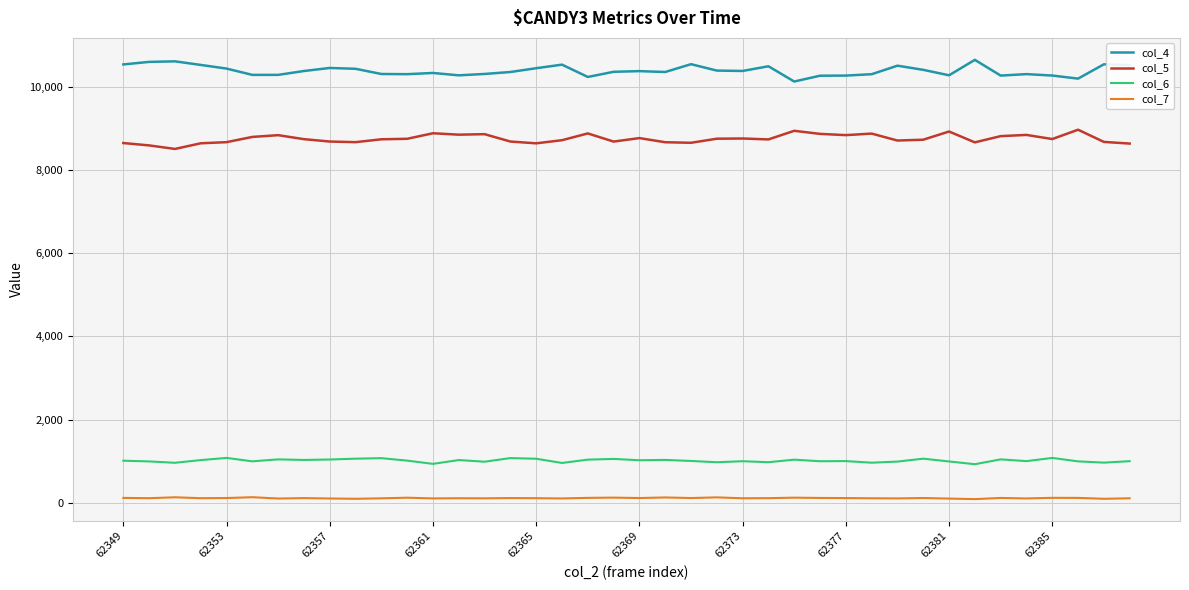

Is this an area chart (filled region under the line)?

No